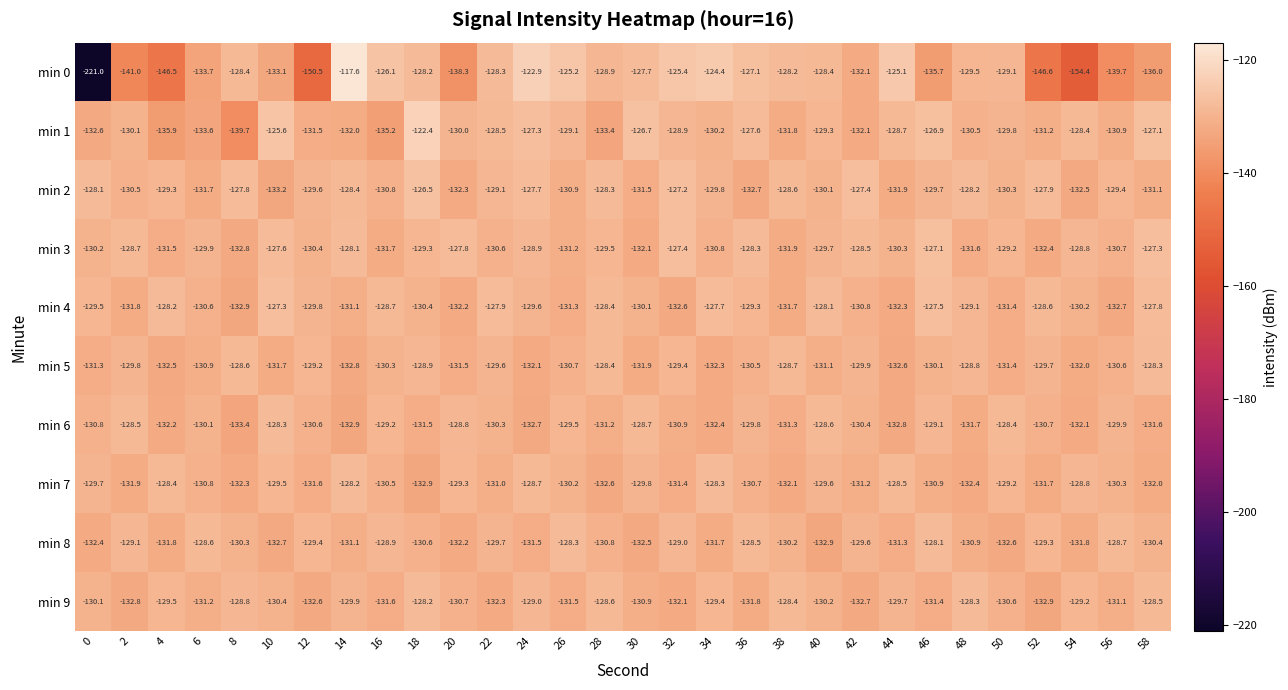

Is the value of min 6 at 38 greater than the value of min 4 at 44?

Yes